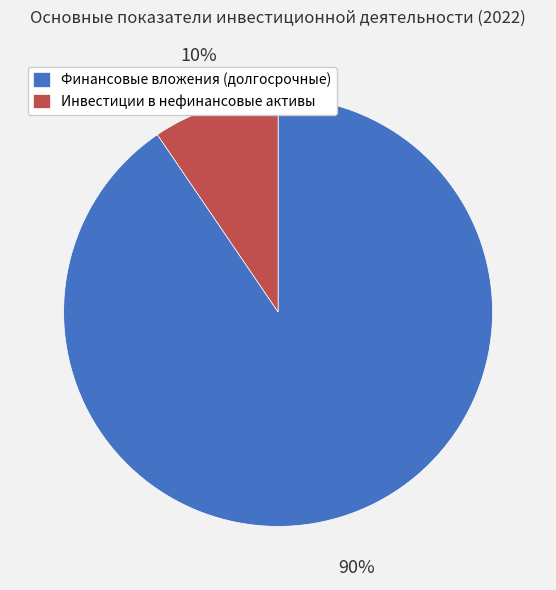

What percentage is the Финансовые вложения (долгосрочные) slice, to the nearest percent?

90%